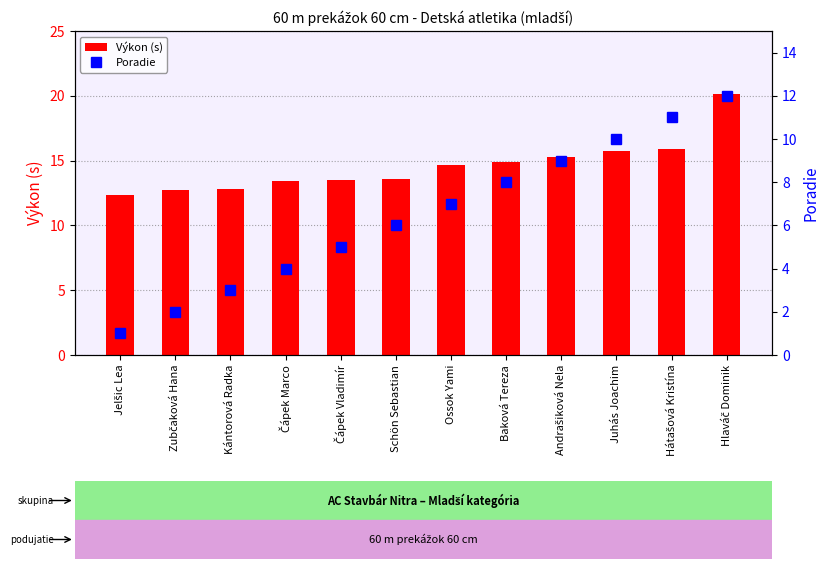

True or false: Výkon (s) has a value of 17.9 at Schön Sebastian.

False